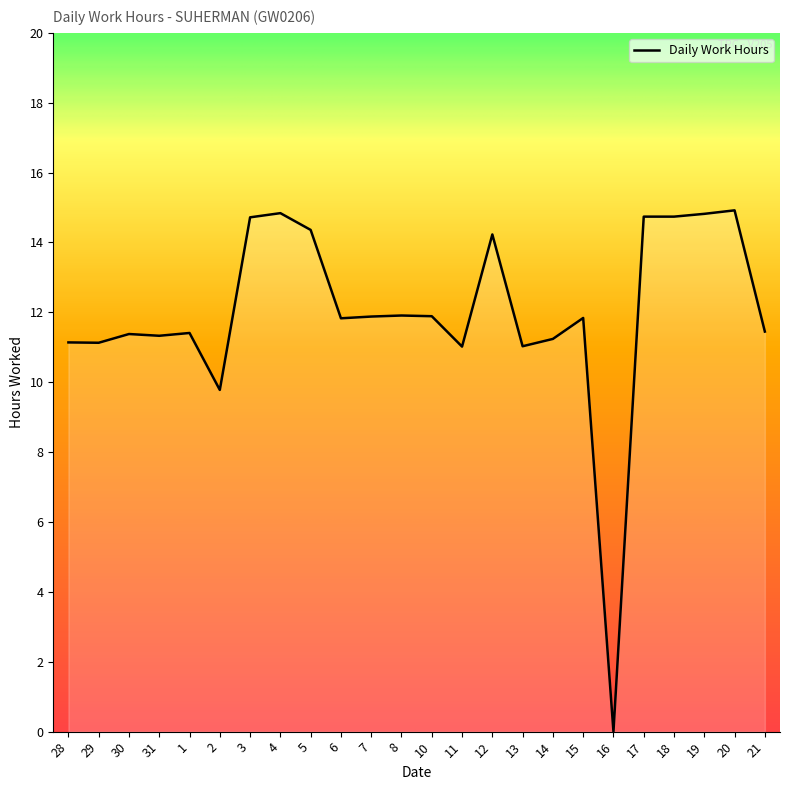

Approximately how many times larger is the value at 20 compared to 1?

1.3